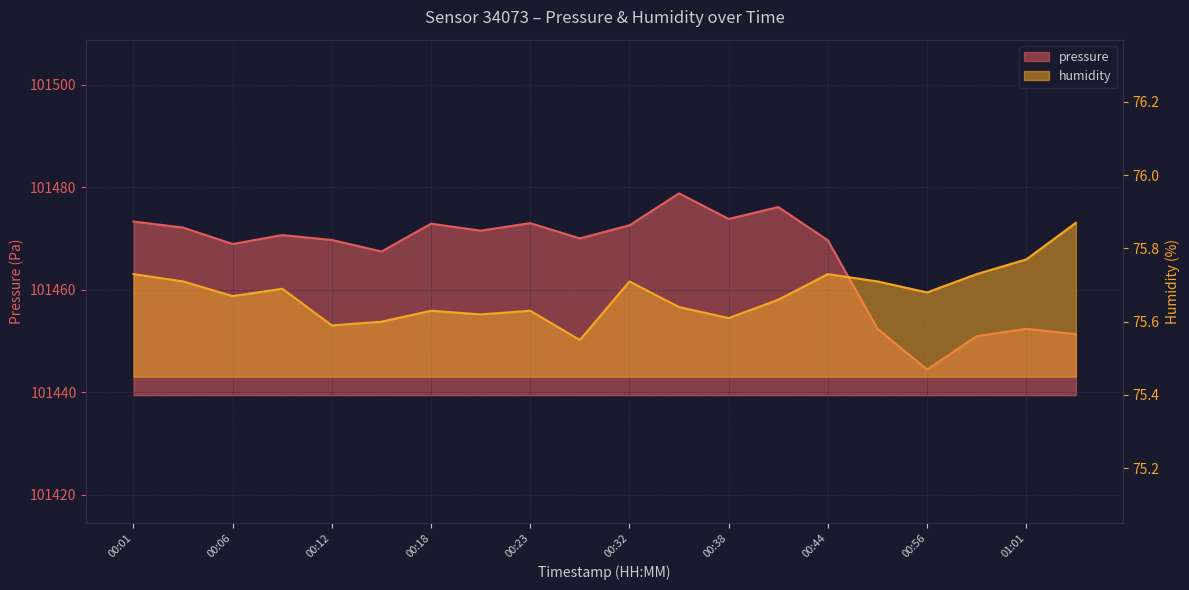

What position from the right is 00:03?

19